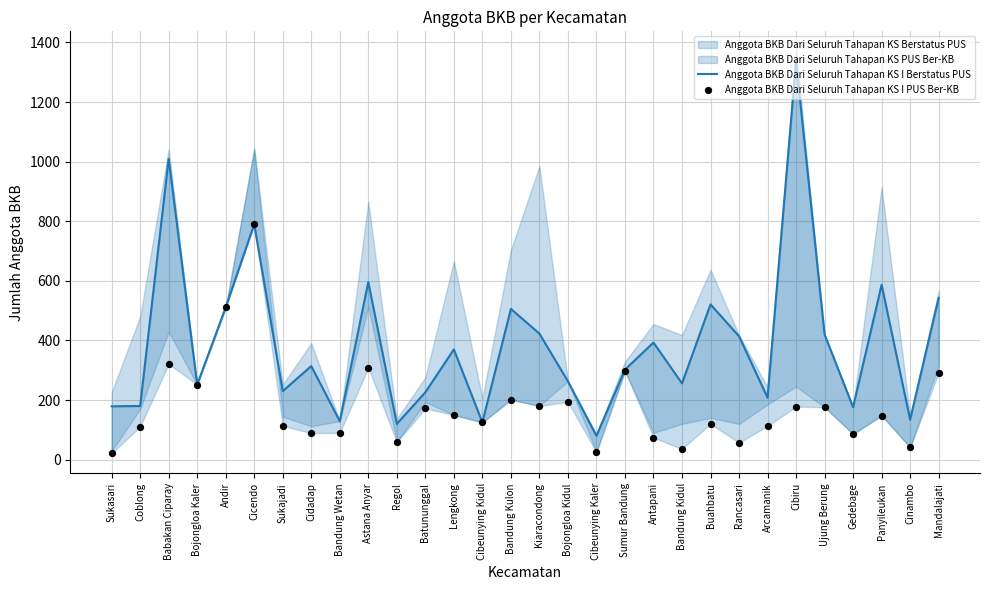

Which series has the widest spread of Y values?

Anggota BKB Dari Seluruh Tahapan KS I Berstatus PUS